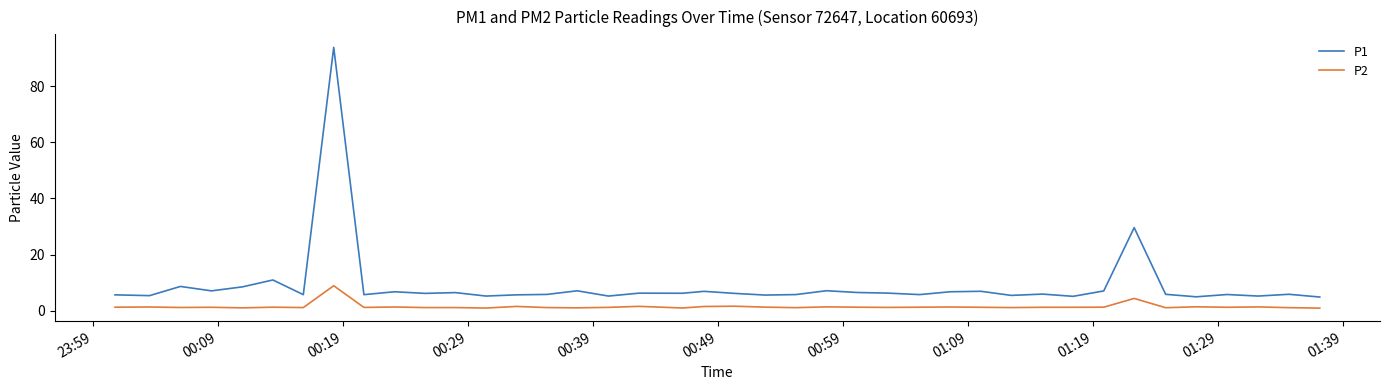

Which series has the widest spread of values?

P1